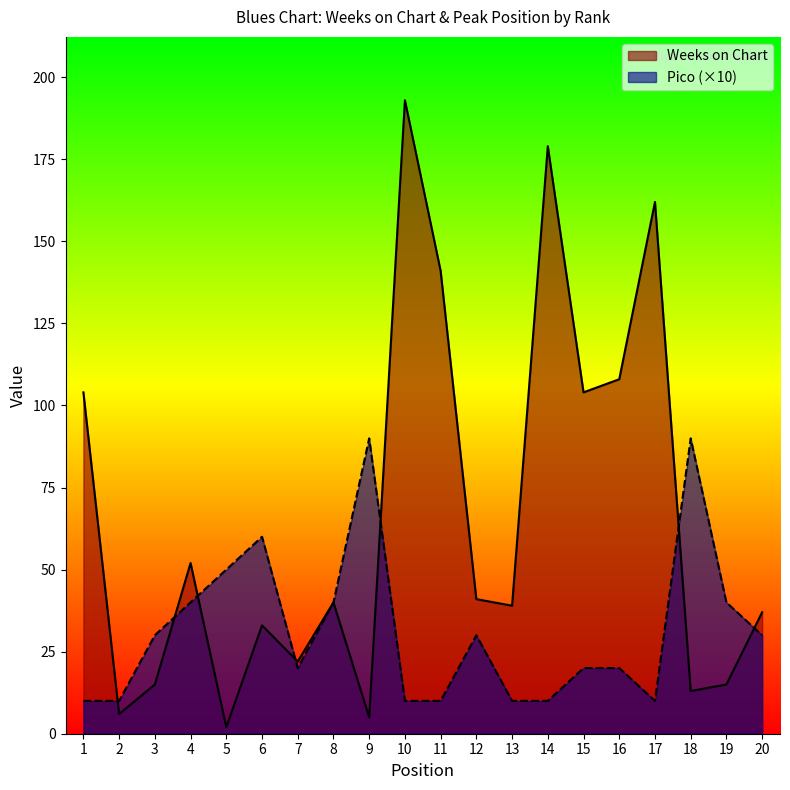

At which category does the chart reach its peak across all series?

10